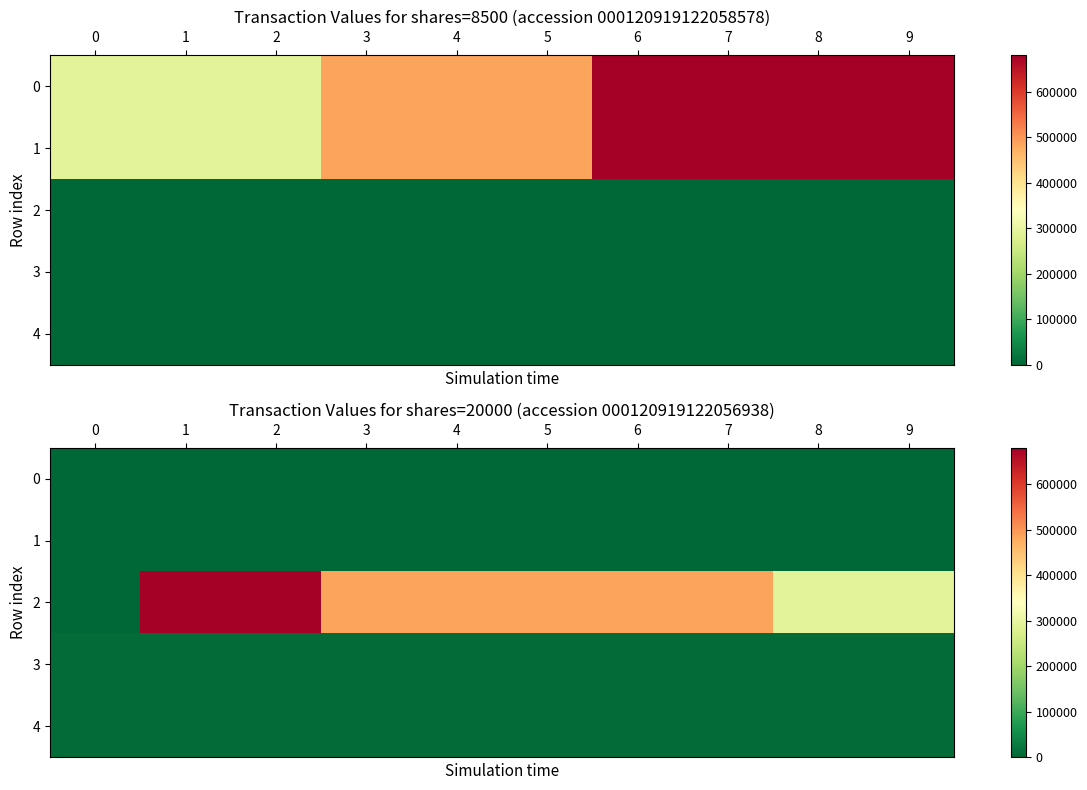

Which series has the largest total across all categories?

2